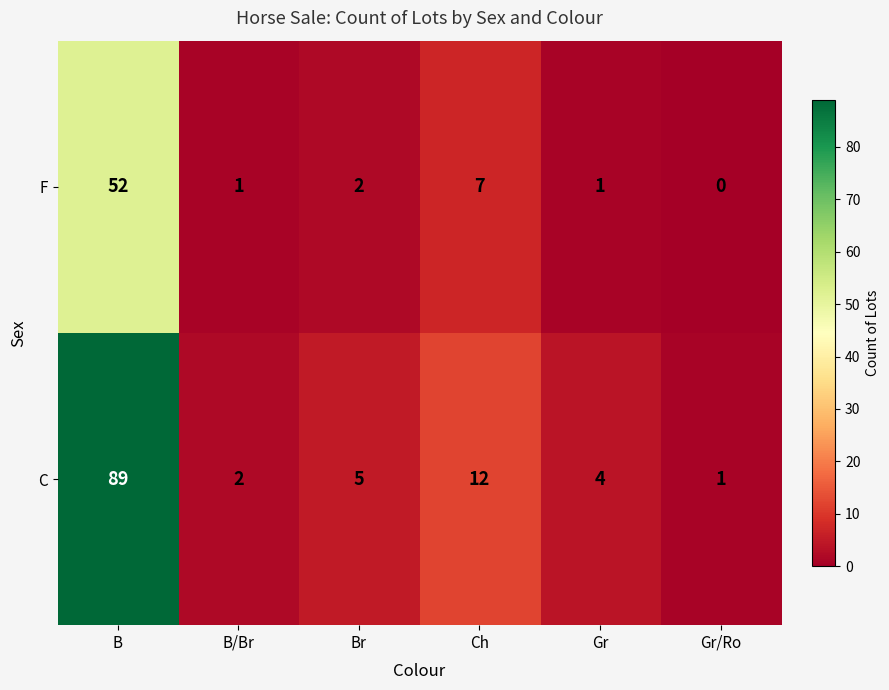

Which series has the largest total across all categories?

C